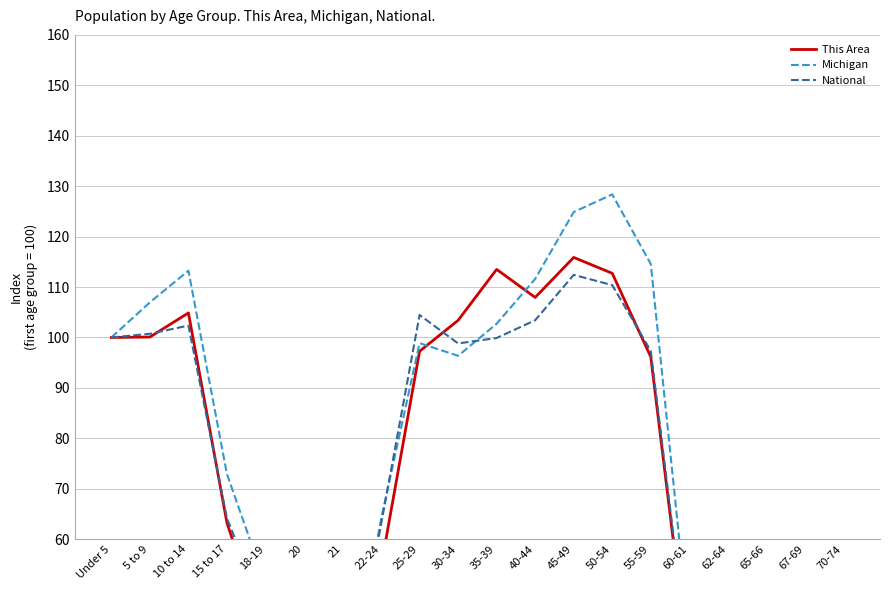

The value of National at 45-49 is 112.4. True or false?

True